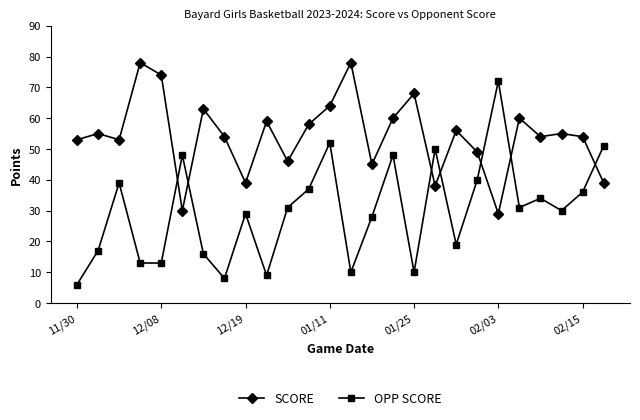

Reading right to left, transcribe all the data shown in this chart.

SCORE: 39	54	55	54	60	29	49	56	38	68	60	45	78	64	58	46	59	39	54	63	30	74	78	53	55	53
OPP SCORE: 51	36	30	34	31	72	40	19	50	10	48	28	10	52	37	31	9	29	8	16	48	13	13	39	17	6